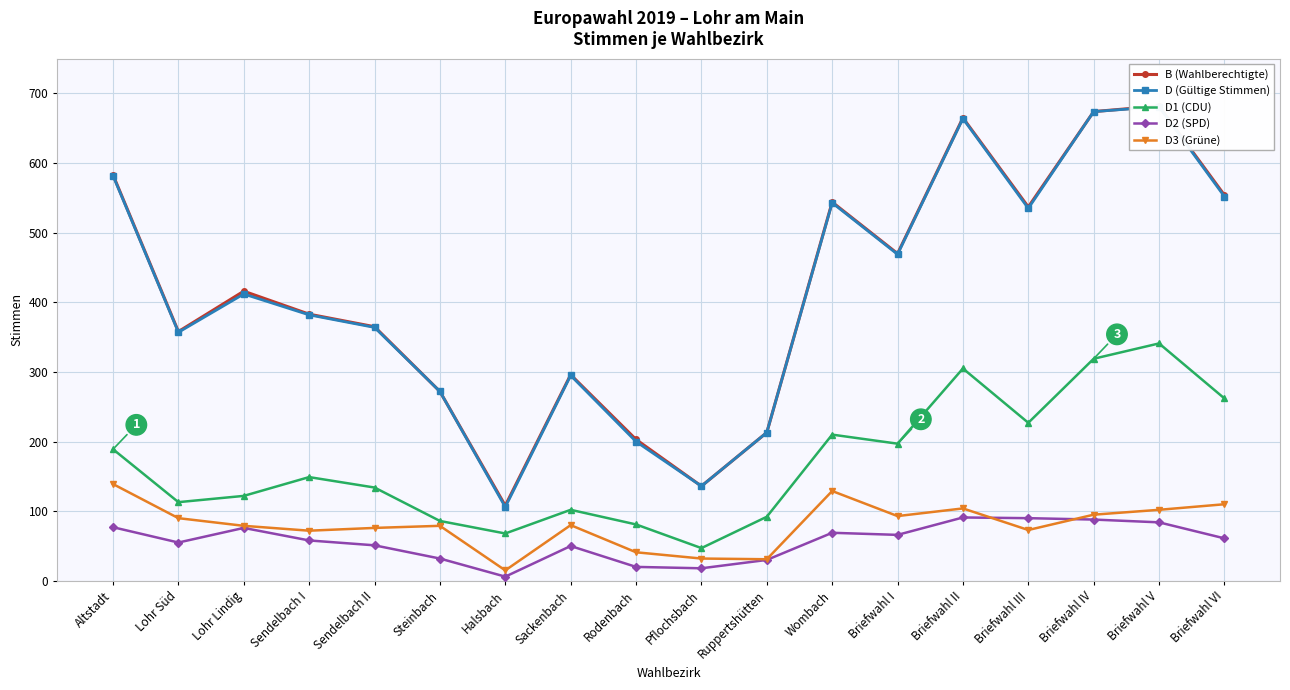

How many values in the D2 (SPD) series are below 61?

9